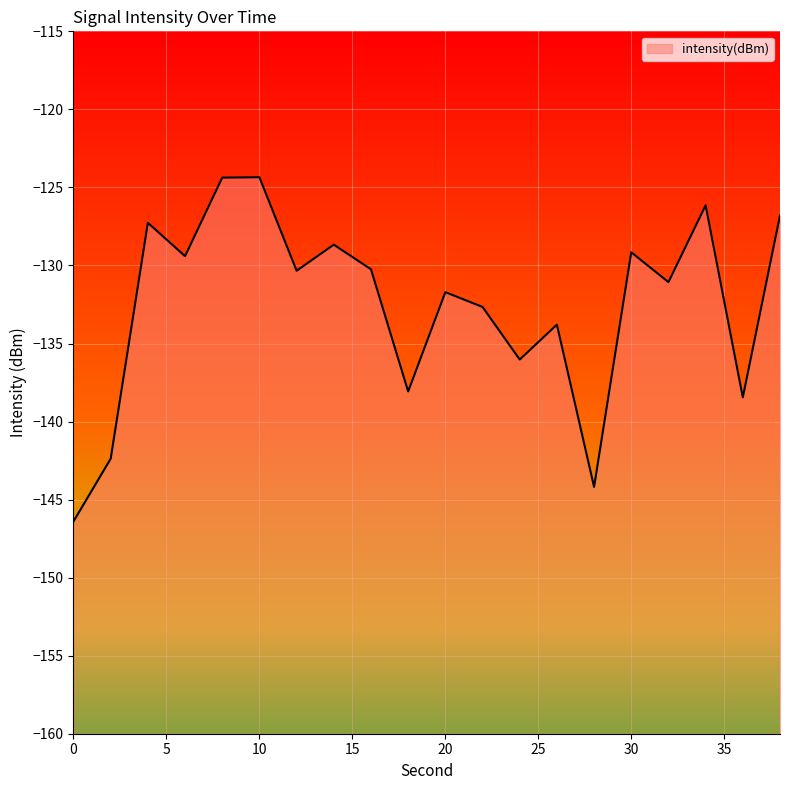

How many values exceed -130?

8